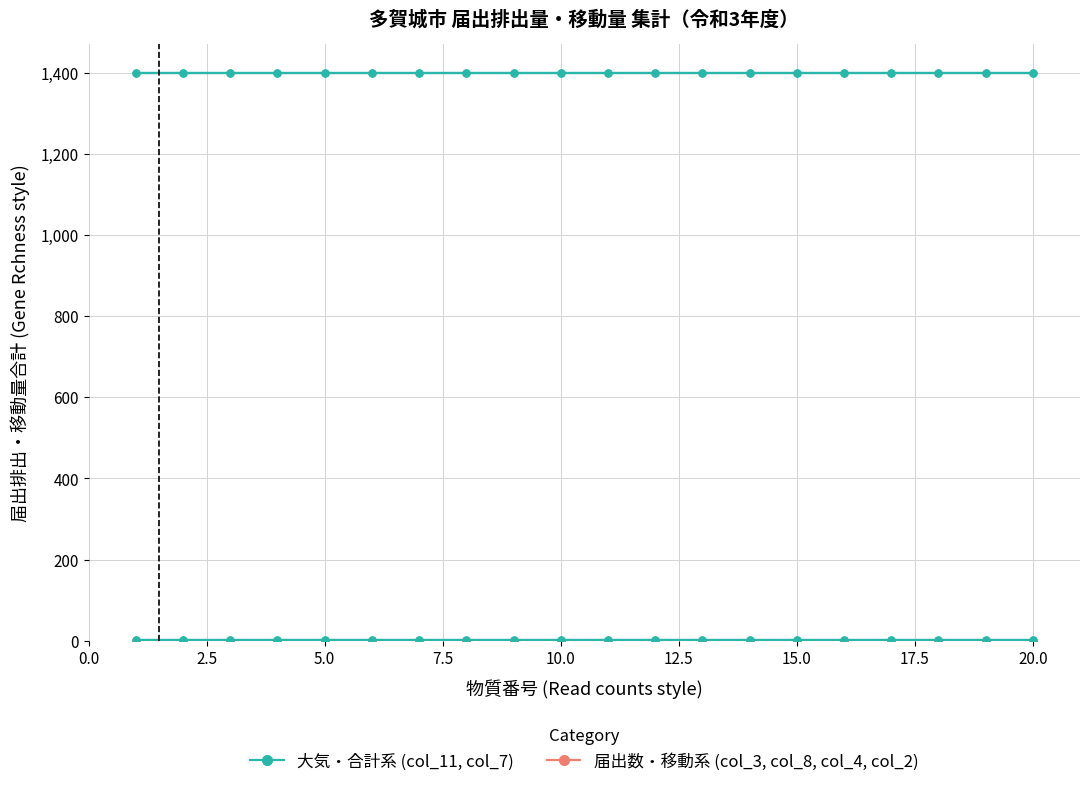

Does the chart have visible grid lines?

Yes